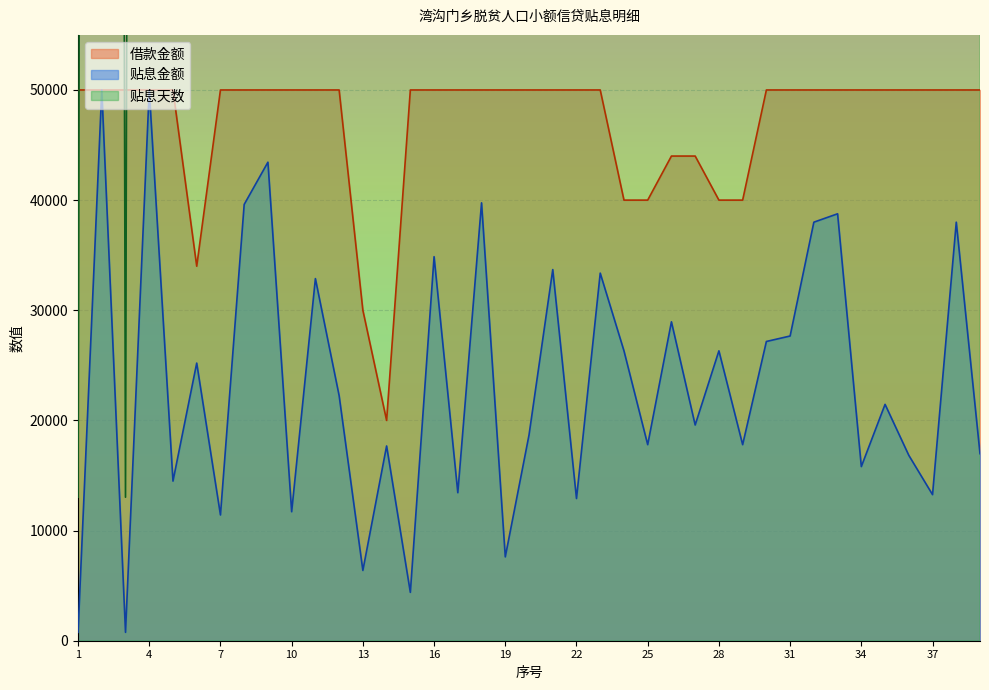

What is the minimum value shown in the chart?

761.1